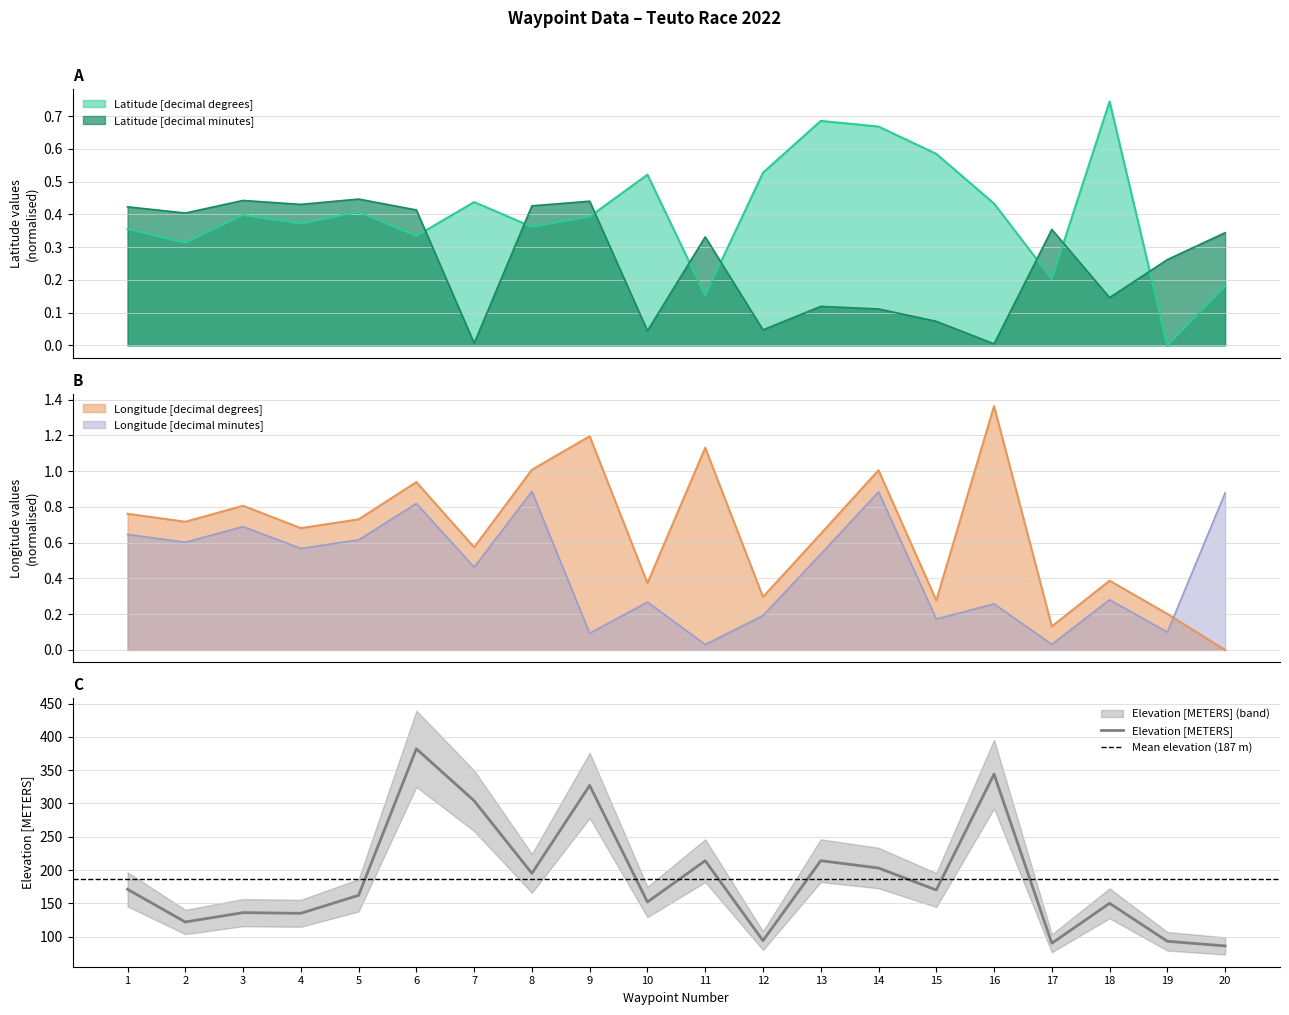

True or false: Elevation [METERS] and Longitude [decimal minutes] cross at least once.

False